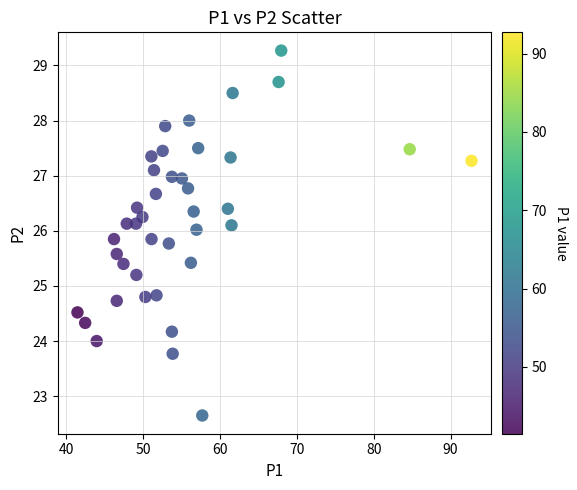

What is the range of X values (max minus min)?

51.2